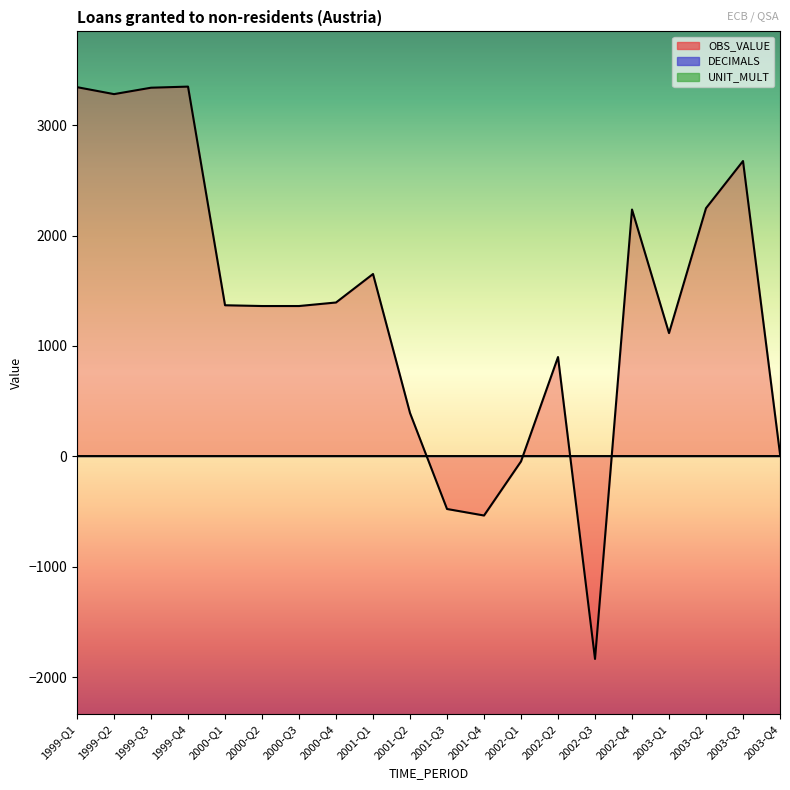

True or false: DECIMALS and OBS_VALUE intersect in this chart.

True